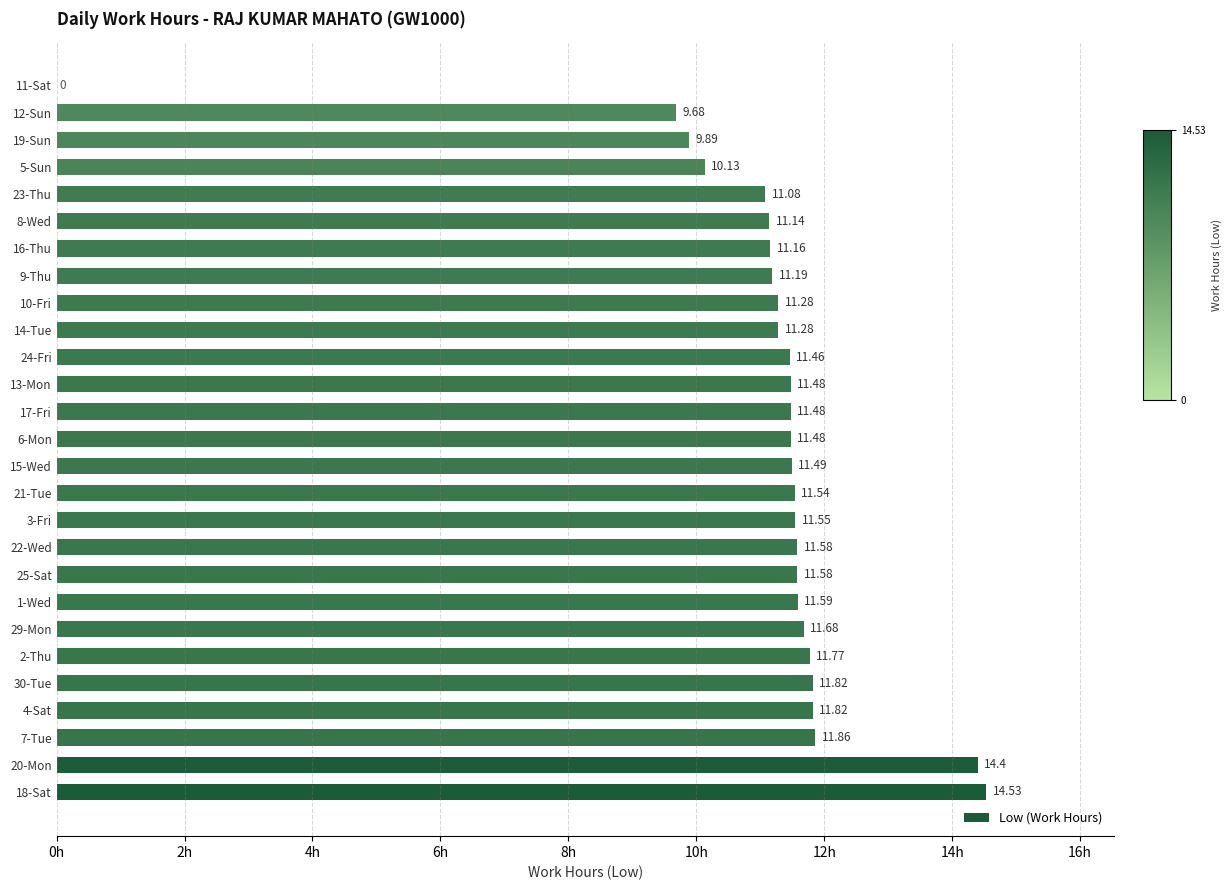

What is the sum of the values at 4-Sat and 5-Sun?

22.0